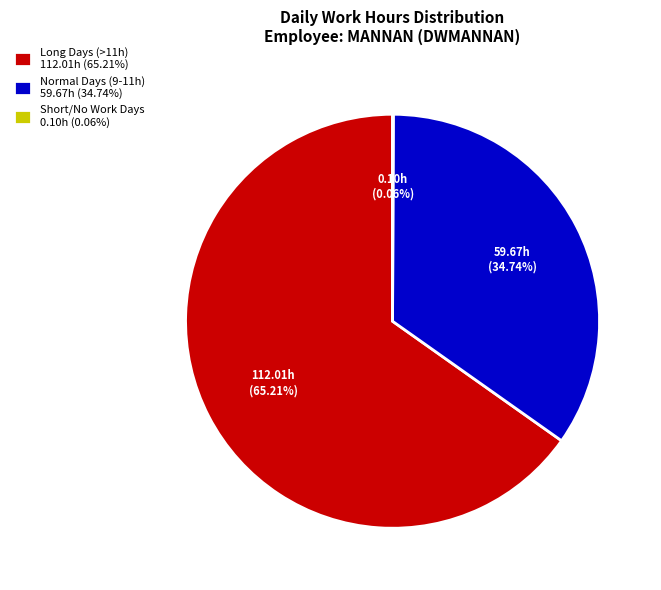

What is the largest slice in the pie chart?

Long Days (>11h) 112.01h (65.21%)